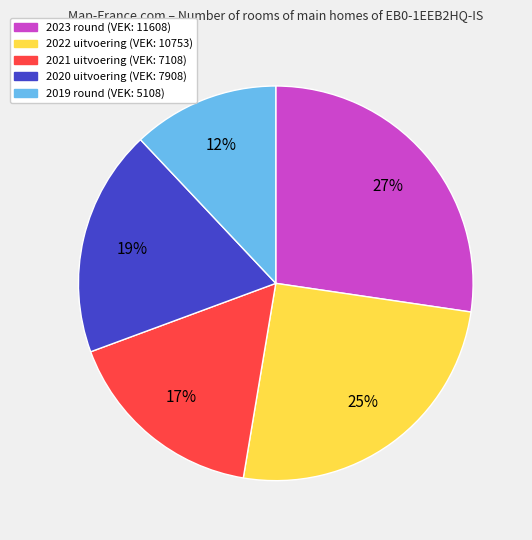

How many slices are in this pie chart?

5